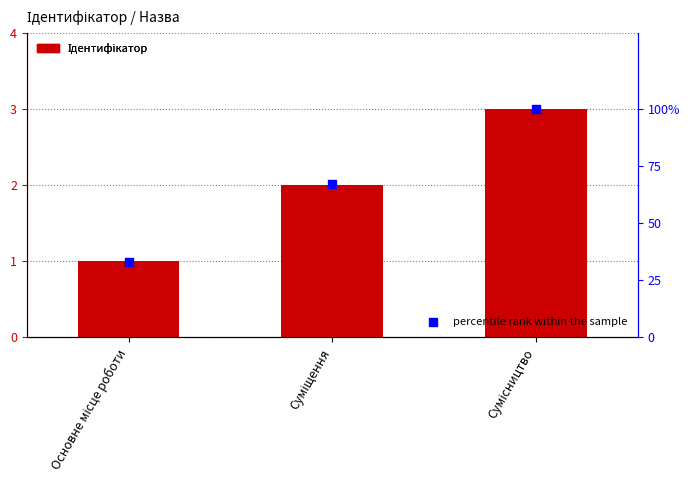

At which category is the sum across all series the highest?

Сумісництво